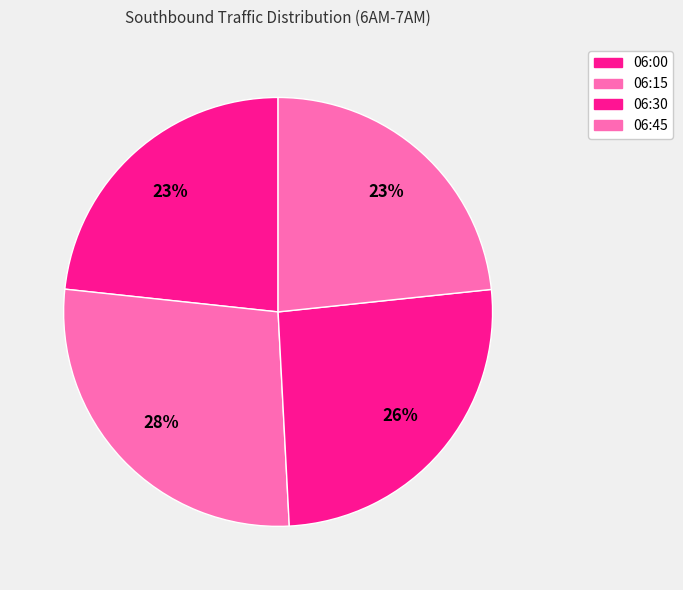

Does 06:45 account for over 50% of the chart?

No